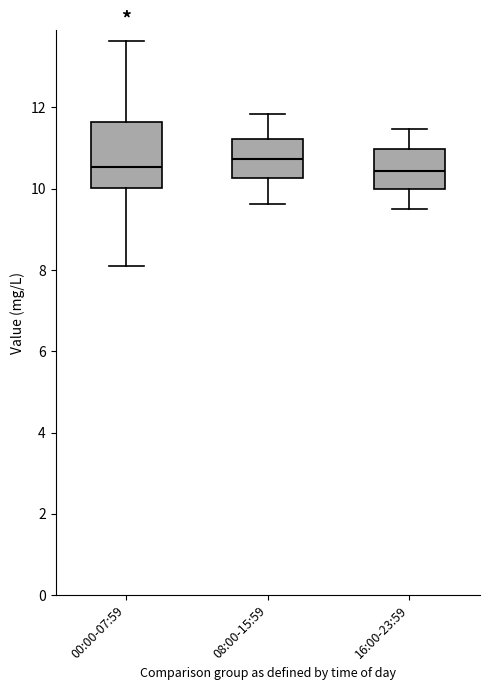

Which box is the tallest, from its lower edge to its upper edge?

00:00-07:59